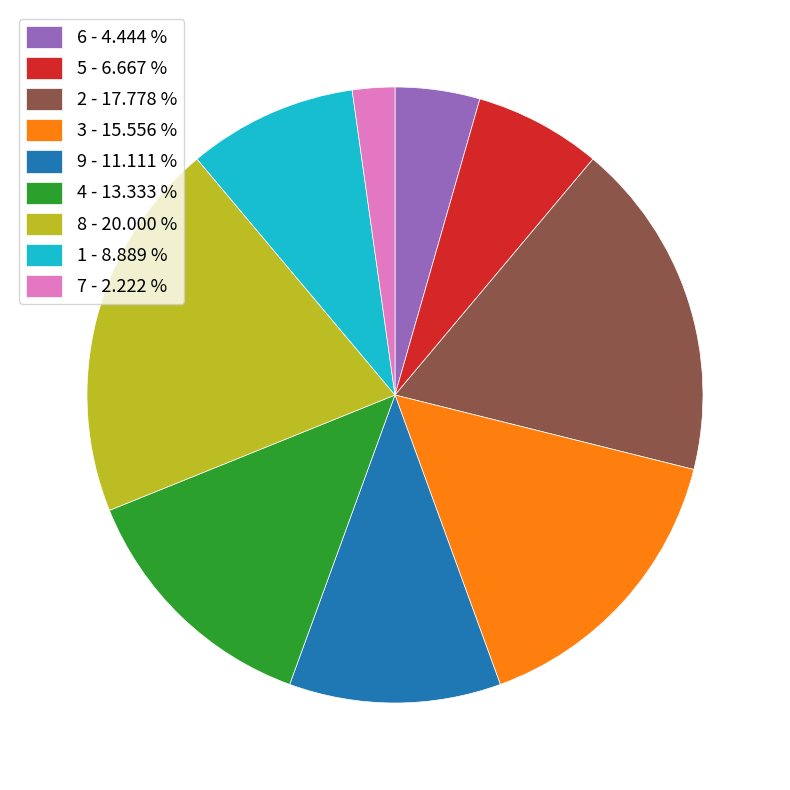

How many slices are in this pie chart?

9